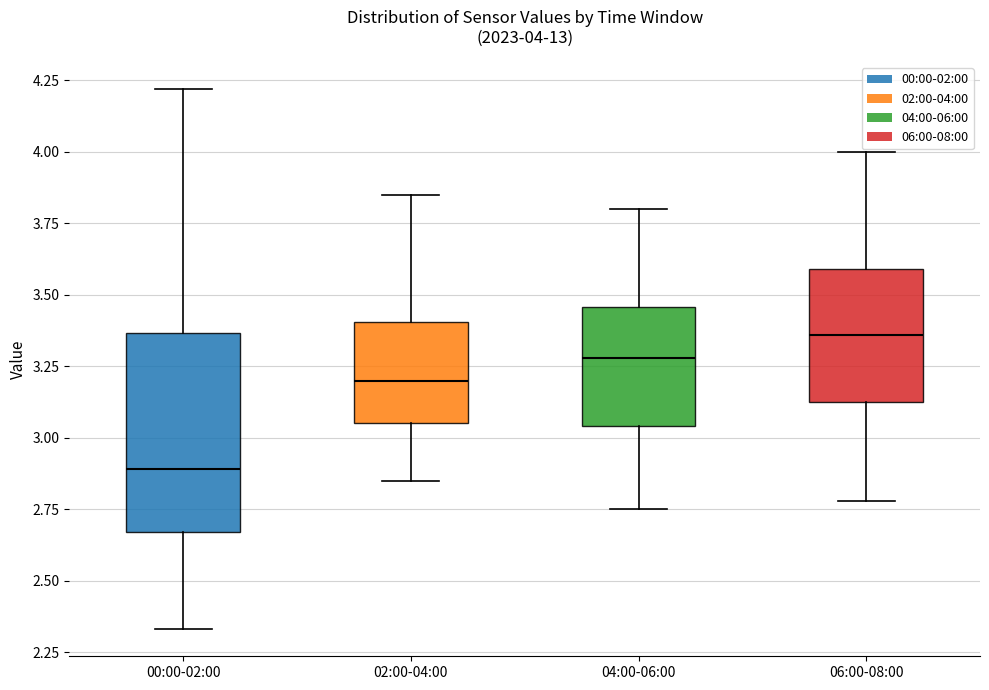

Which box has the highest median line?

06:00-08:00